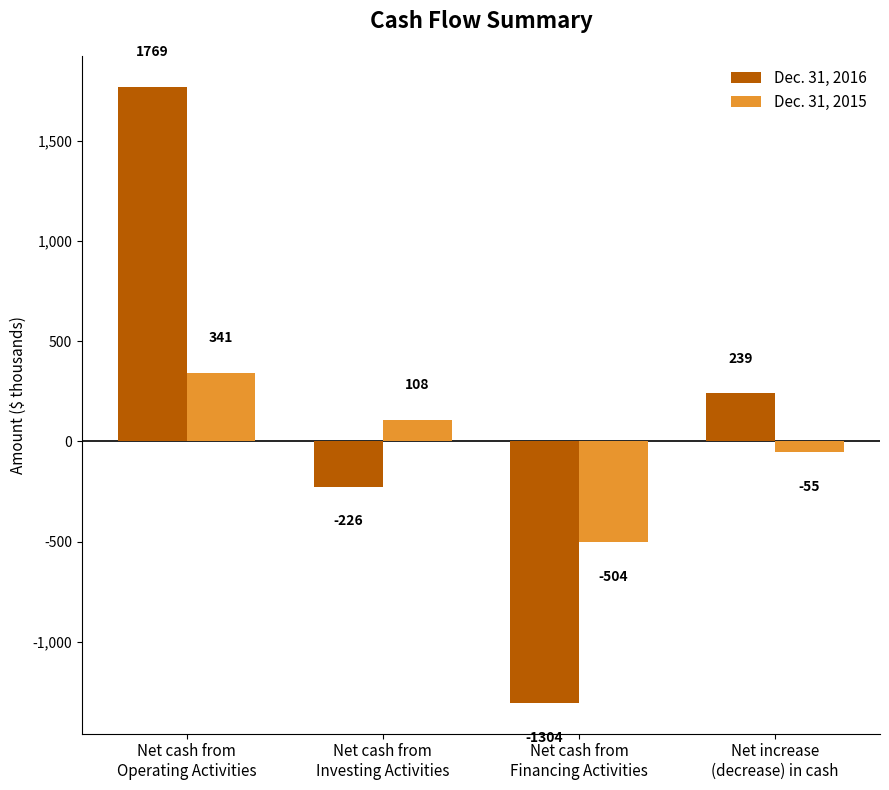

How many data points does each series have?

4